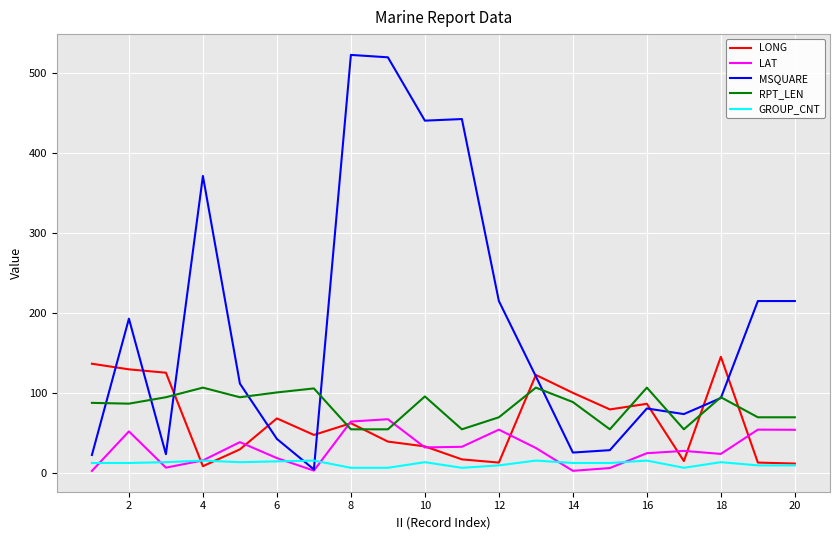

Rank the series by their maximum value, from lowest to highest.

GROUP_CNT, LAT, RPT_LEN, LONG, MSQUARE